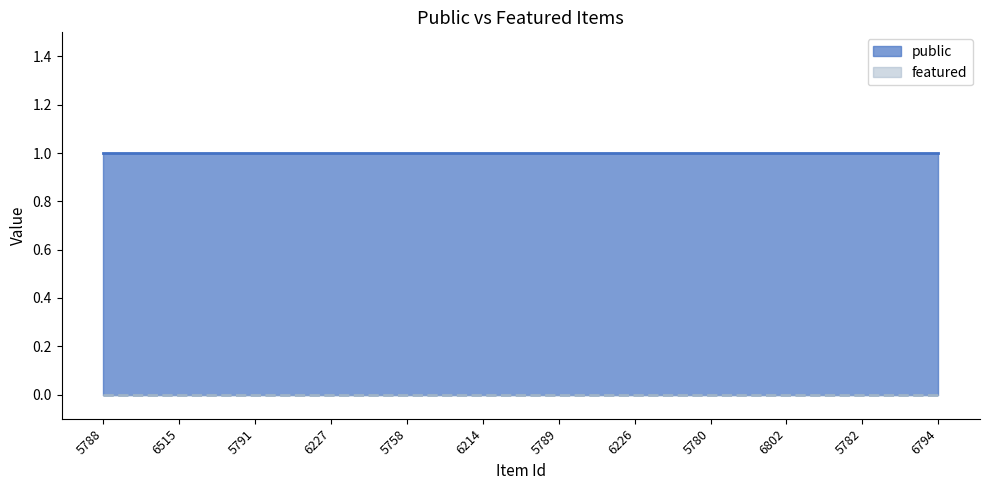

What is the total value across all series at 5788?

1